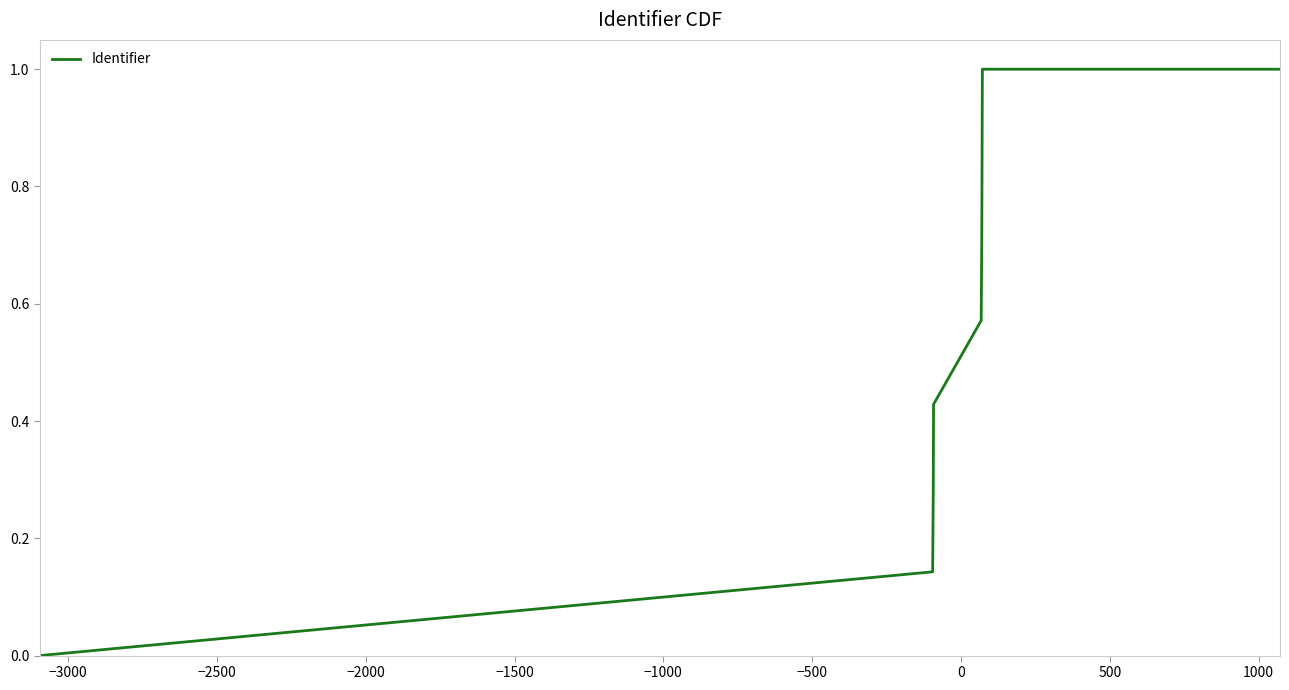

What is the greatest value displayed?

1.0